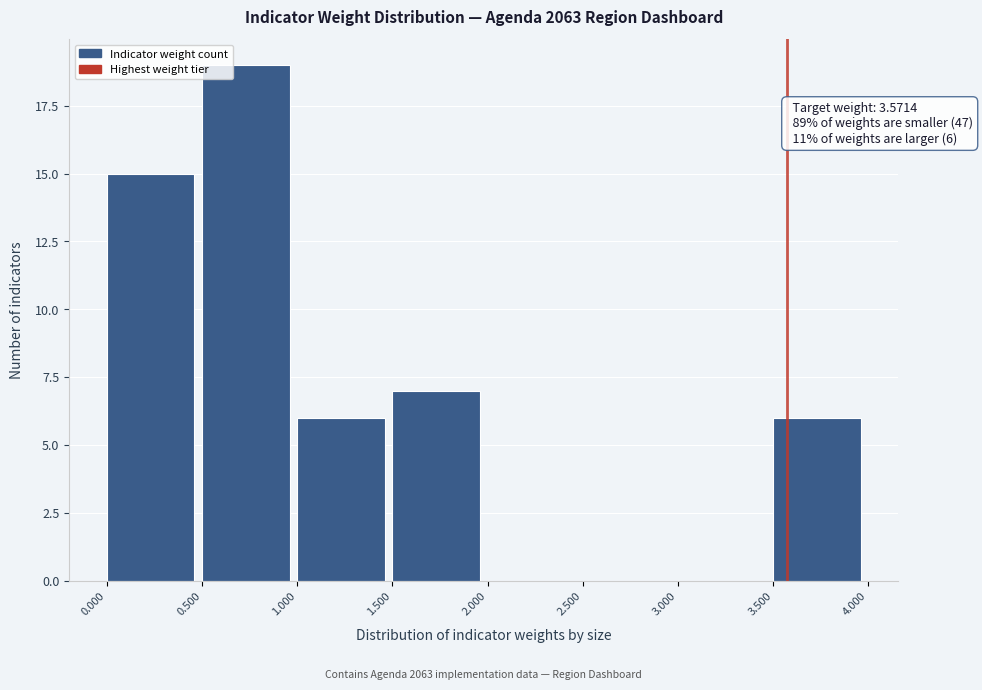

Over which range of the x-axis is the bar tallest?

0.500 to 1.000